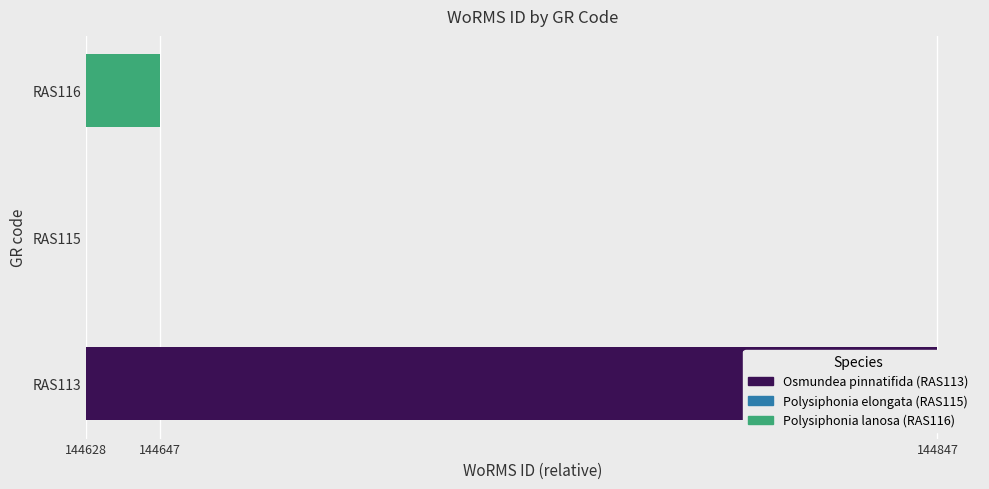

Rank the categories by value from highest to lowest.

RAS113, RAS116, RAS115